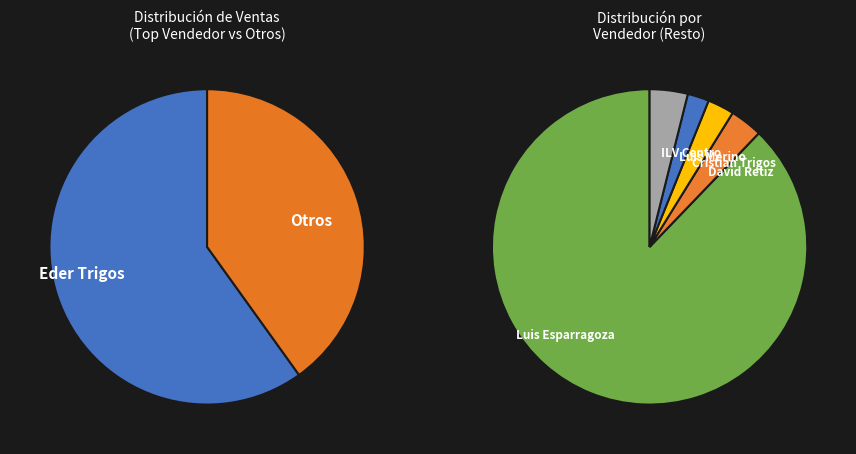

Which category has the biggest portion of the pie?

Luis Esparragoza